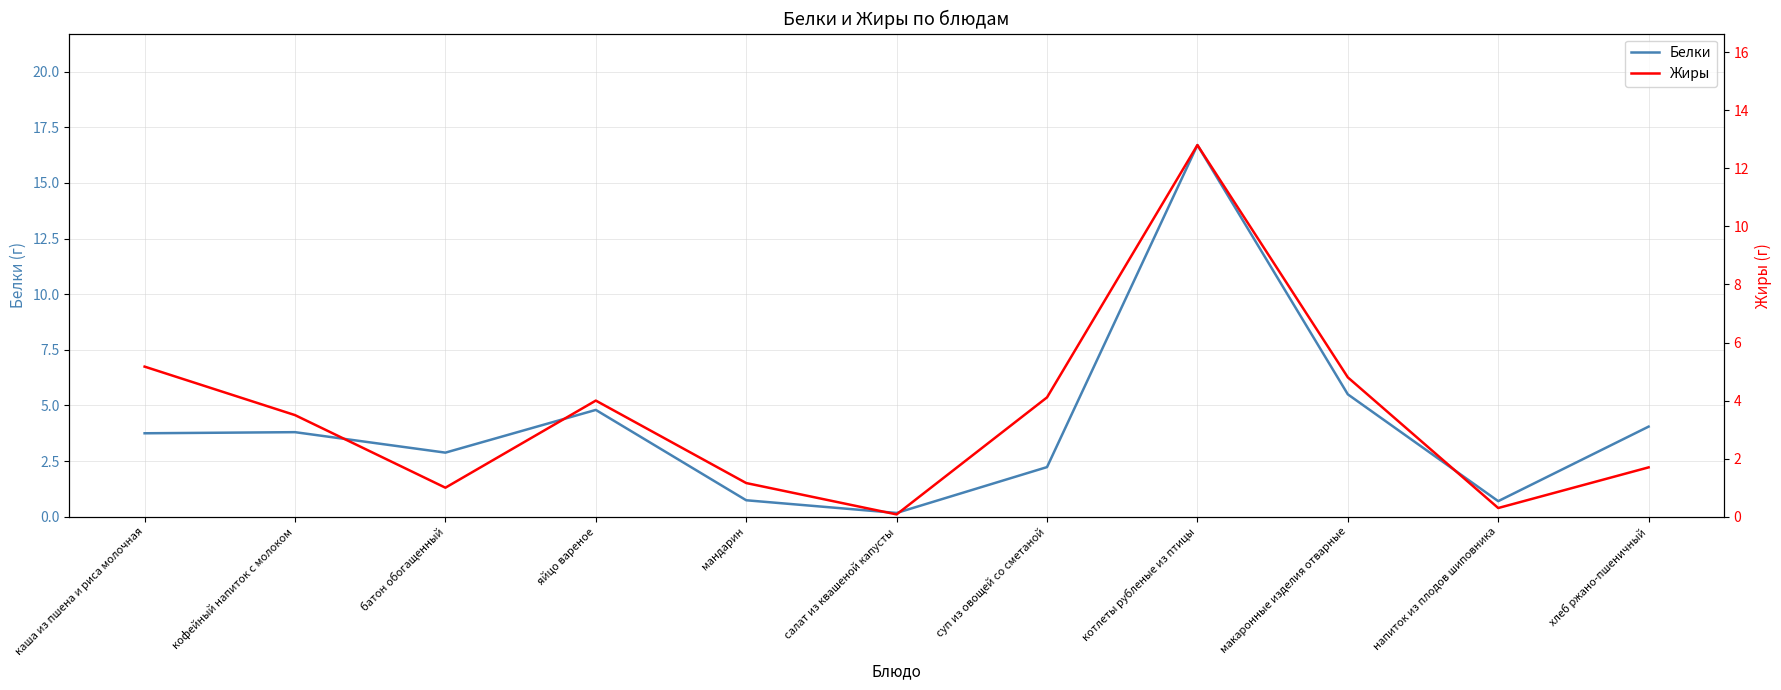

True or false: Жиры has a value of 0.1 at салат из квашеной капусты.

True